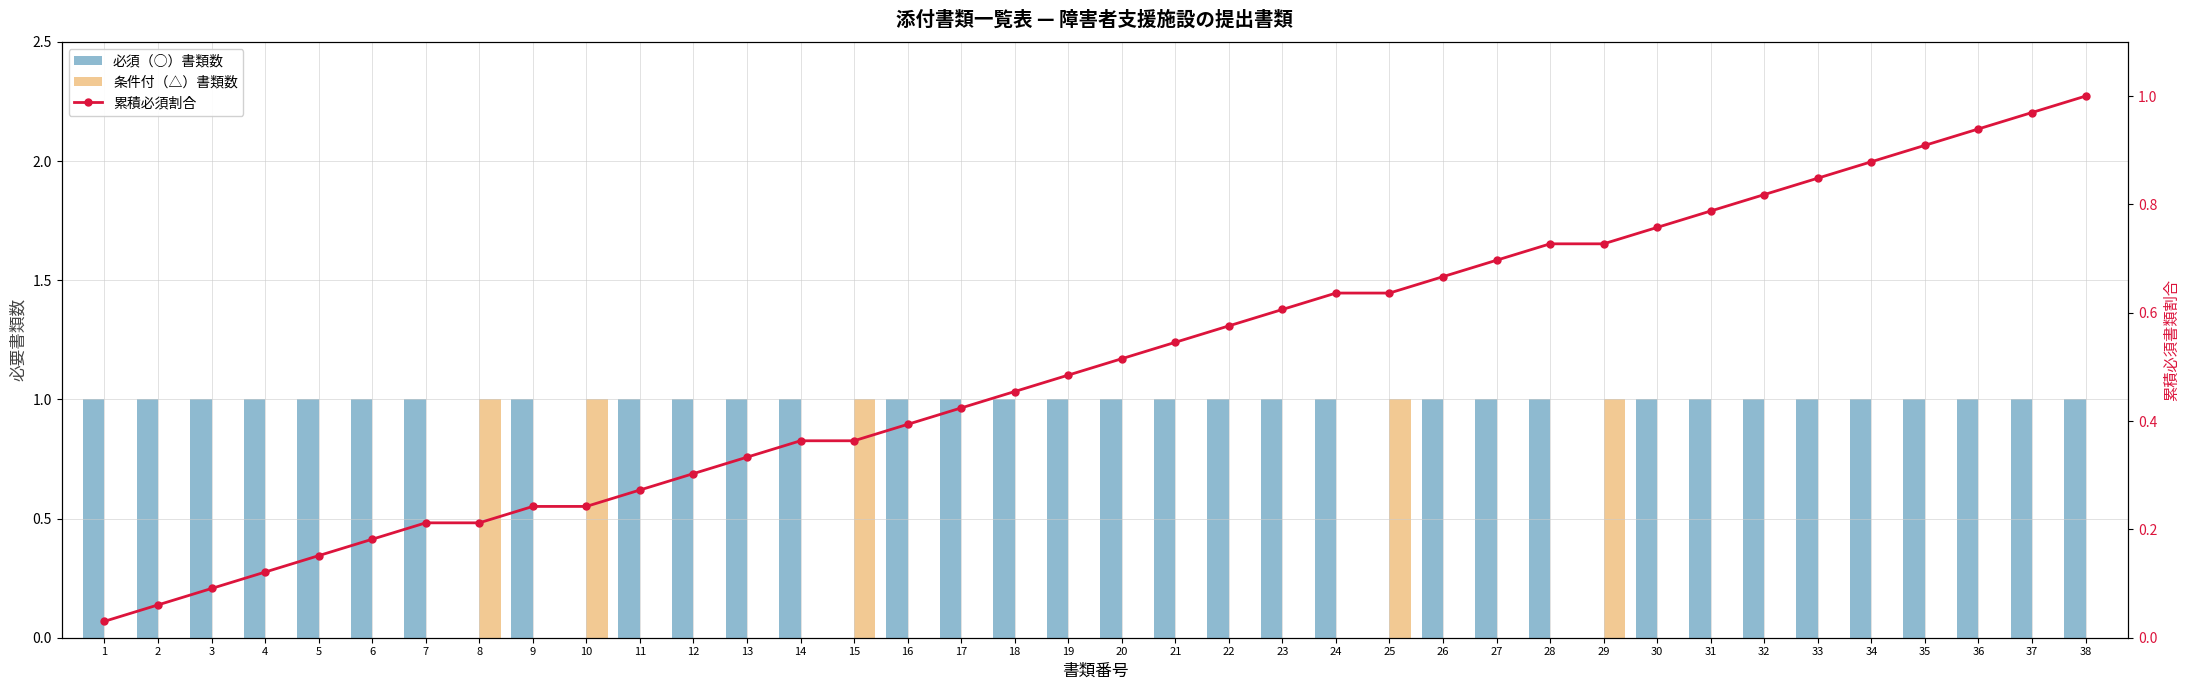

List the series in order of their overall mean, highest first.

必須（○）書類数, 累積必須割合, 条件付（△）書類数